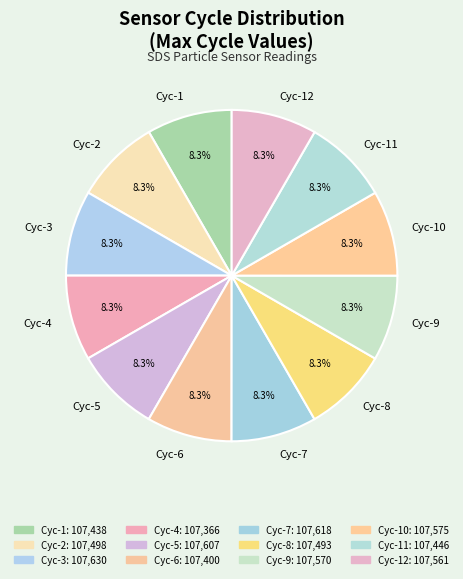

What is the ratio of the value at Cyc-11 to the value at Cyc-10?

1.0